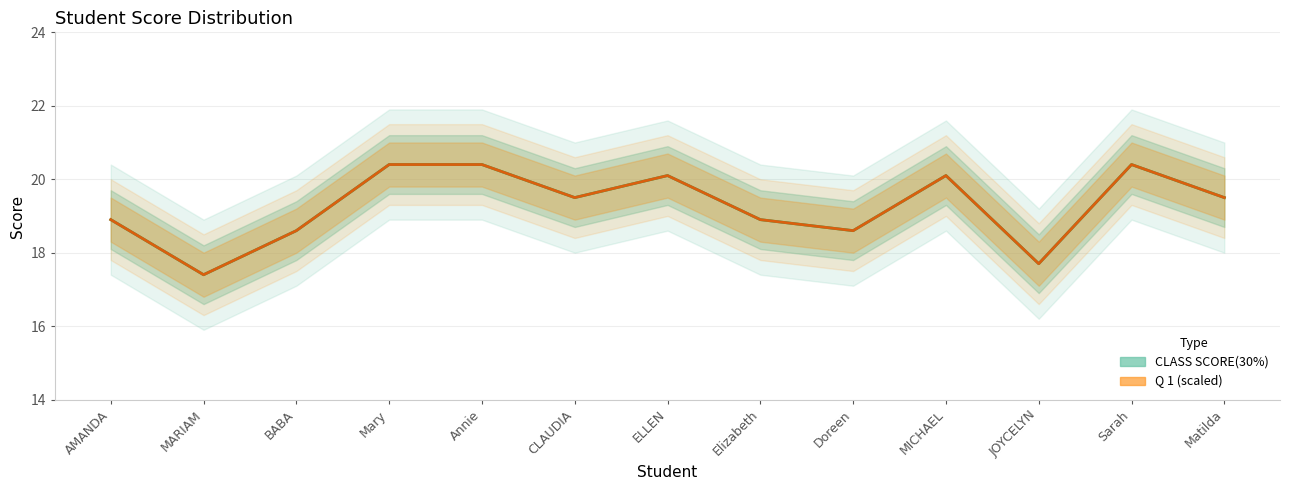

At which category is the sum across all series the highest?

Mary